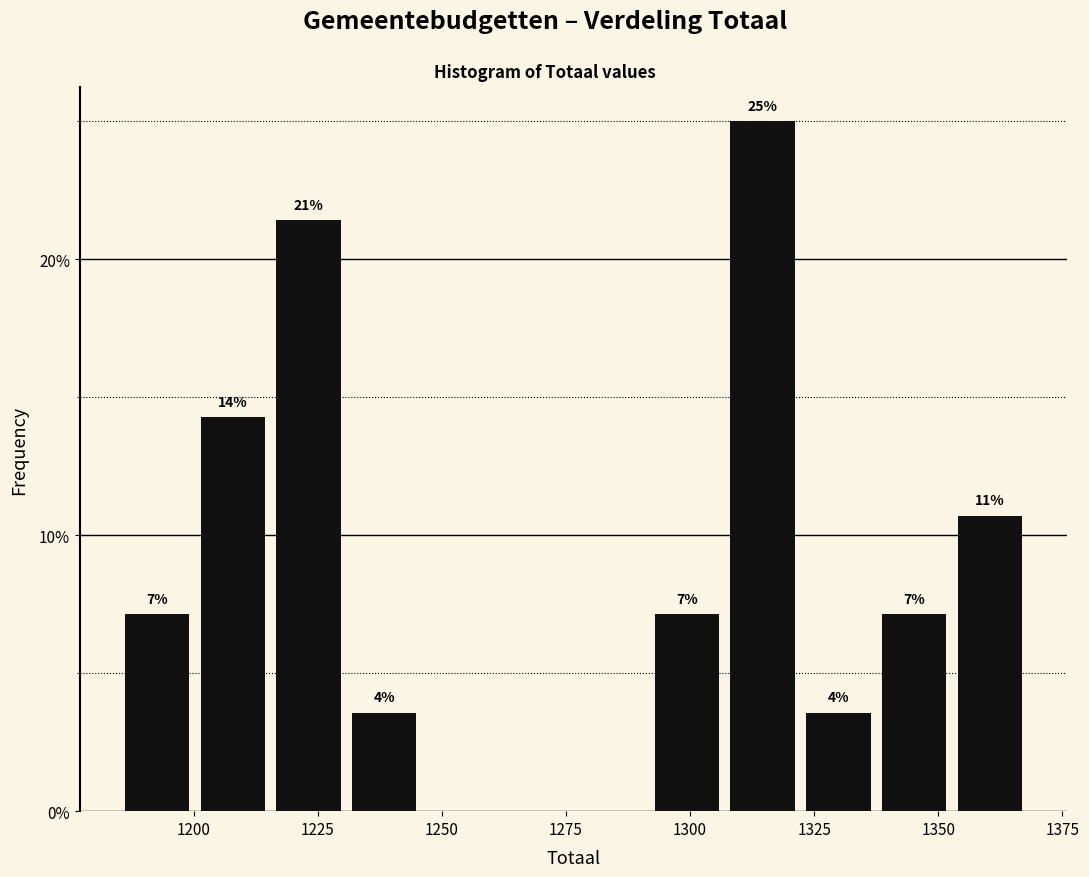

Read against the x-axis, roughly where is the centre of the tallest bar?

1315